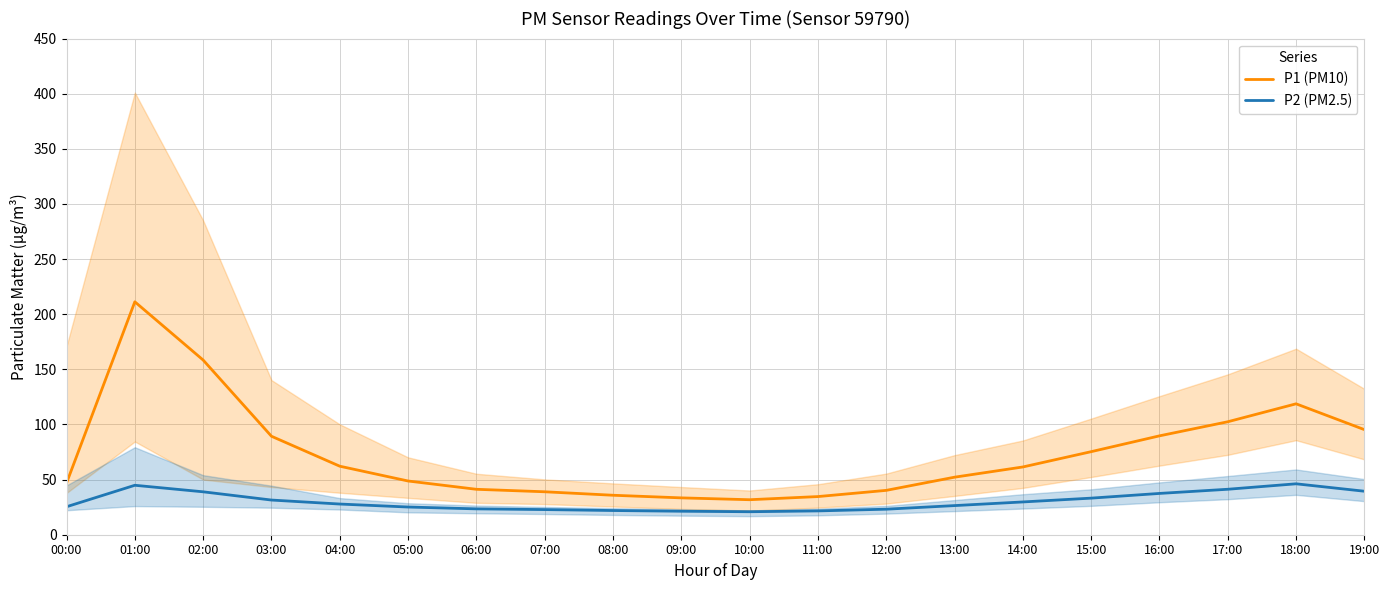

Is the value of P2 (PM2.5) at 19:00 greater than the value of P1 (PM10) at 07:00?

Yes